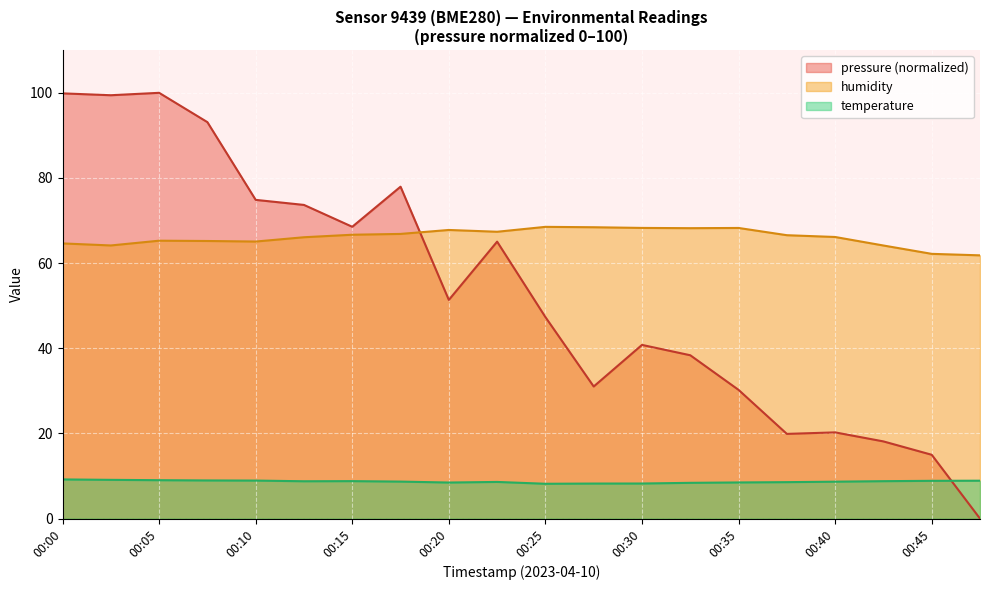

Which has a higher value, 00:42 or 00:45?

00:45